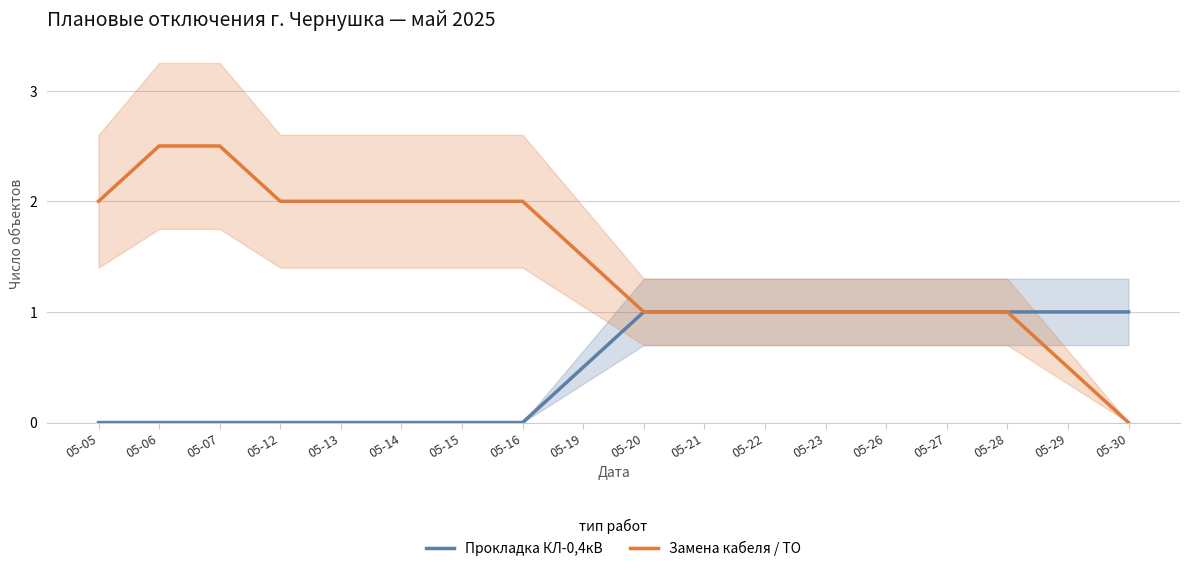

Reading left to right, extract all data points from this chart.

Прокладка КЛ-0,4кВ: 05-05=0.0	05-06=0.0	05-07=0.0	05-12=0.0	05-13=0.0	05-14=0.0	05-15=0.0	05-16=0.0	05-19=0.5	05-20=1.0	05-21=1.0	05-22=1.0	05-23=1.0	05-26=1.0	05-27=1.0	05-28=1.0	05-29=1.0	05-30=1.0
Замена кабеля / ТО: 05-05=2.0	05-06=2.5	05-07=2.5	05-12=2.0	05-13=2.0	05-14=2.0	05-15=2.0	05-16=2.0	05-19=1.5	05-20=1.0	05-21=1.0	05-22=1.0	05-23=1.0	05-26=1.0	05-27=1.0	05-28=1.0	05-29=0.5	05-30=0.0